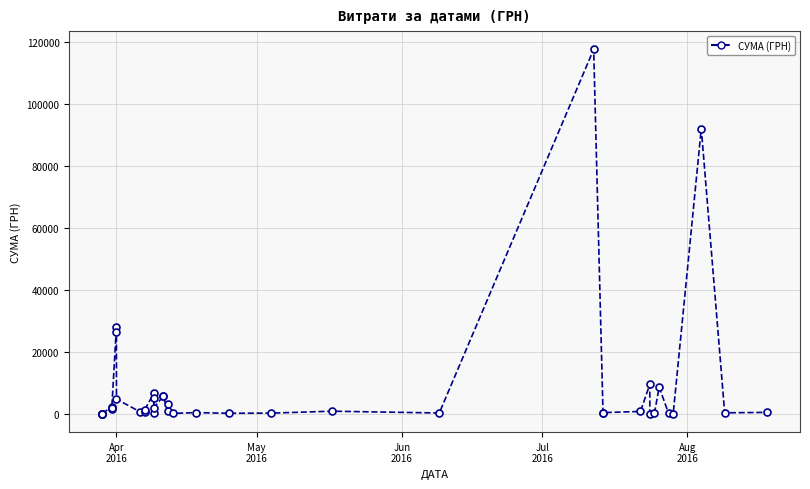

How many lines are shown in the chart?

1